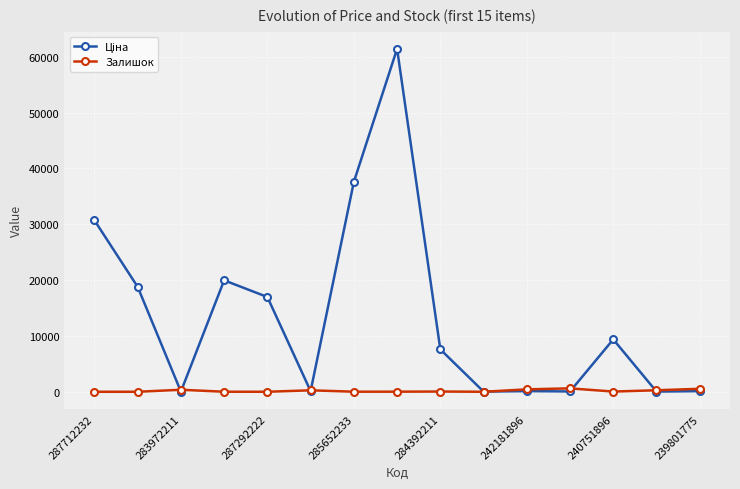

True or false: Залишок has more than 1 interior local peaks.

True